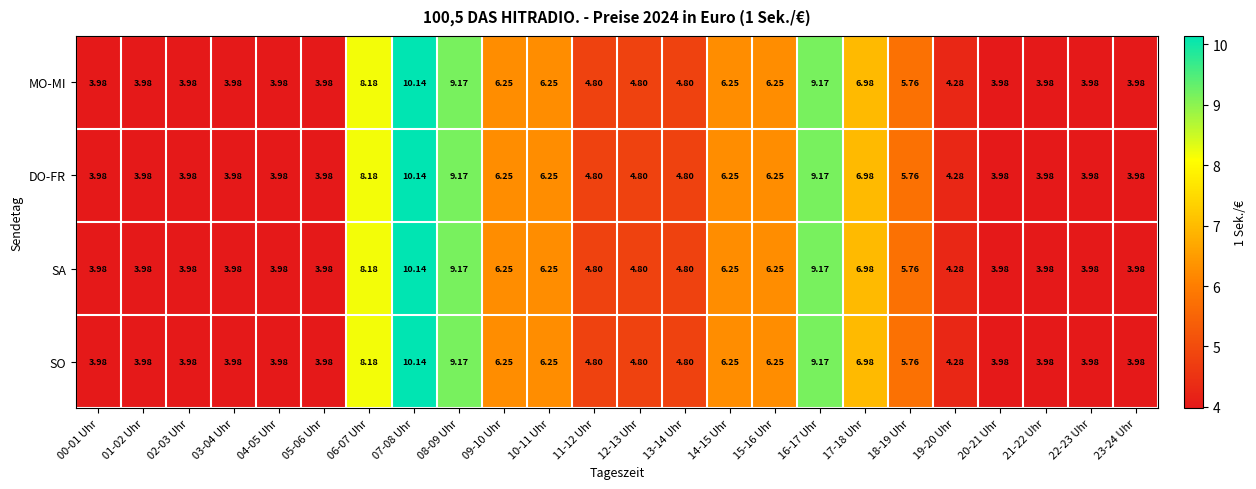

Is the value of MO-MI at 11-12 Uhr greater than the value of SA at 00-01 Uhr?

Yes